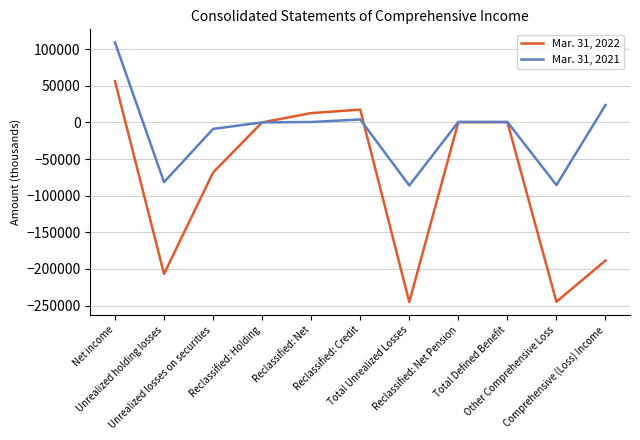

Which series has the largest range (max minus min)?

Mar. 31, 2022